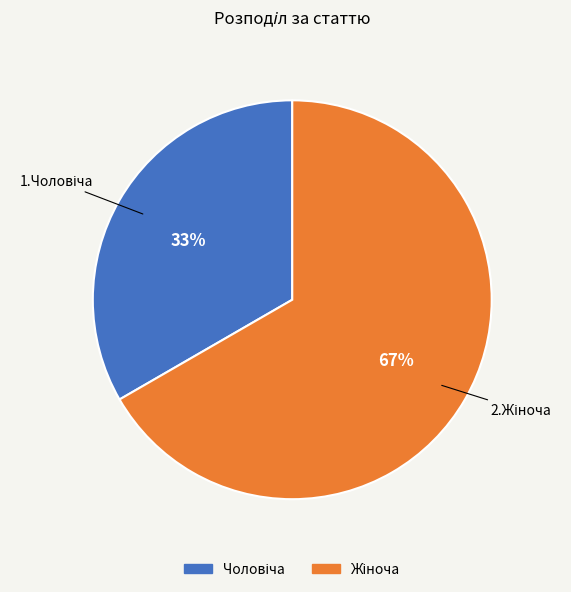

To the nearest percent, what is the average slice percentage?

50%